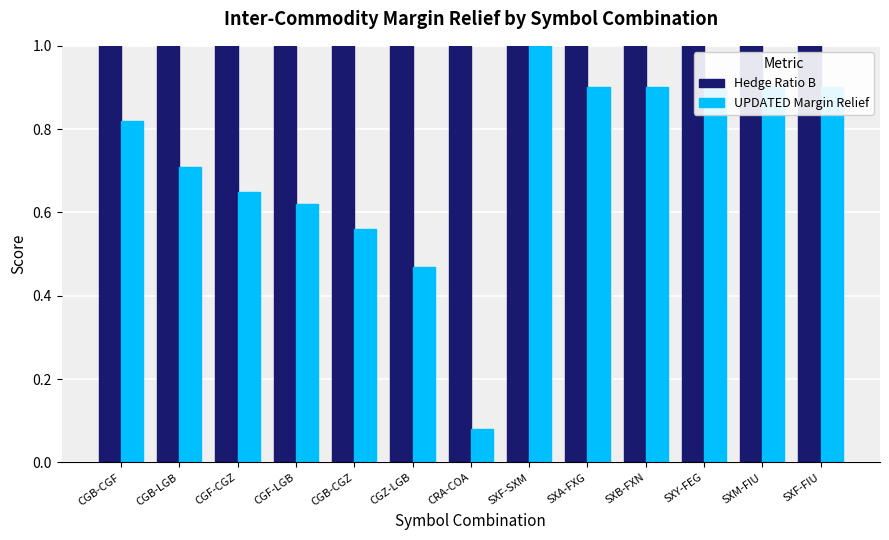

What is the spread (max minus min) of values at CGF-LGB?

0.4